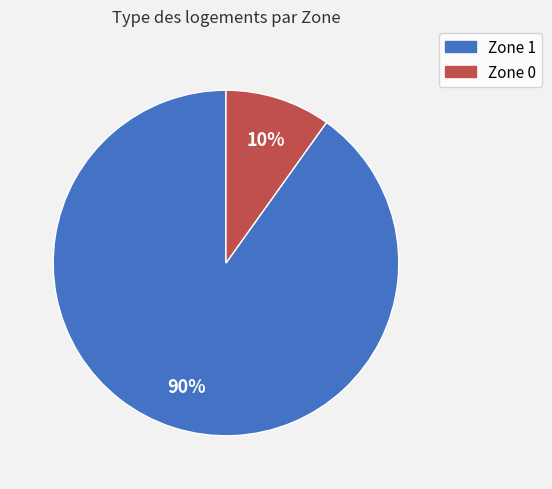

Combined, do Zone 1 and Zone 0 account for over 50%?

Yes